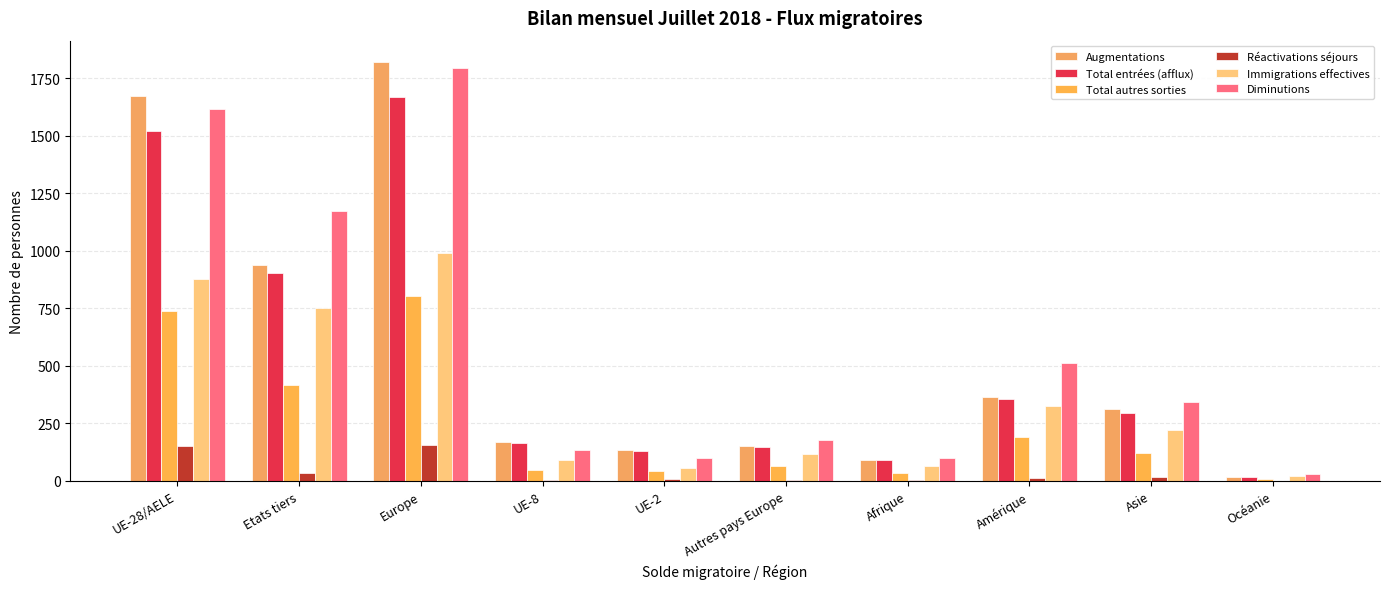

What position from the right is Etats tiers?

9